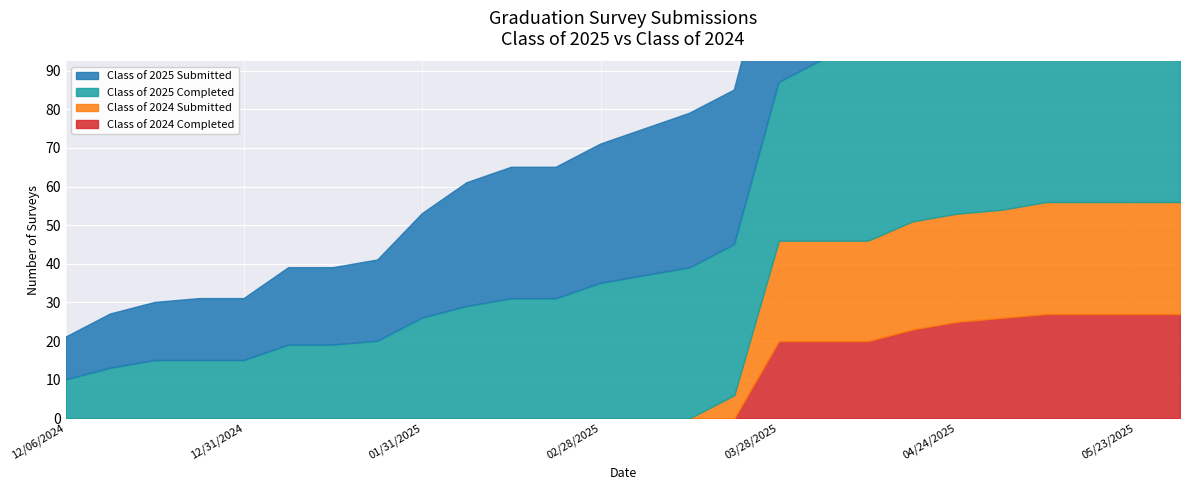

At 03/28/2025, list the series in order from smallest to largest.

Class of 2024 Completed, Class of 2024 Submitted, Class of 2025 Completed, Class of 2025 Submitted